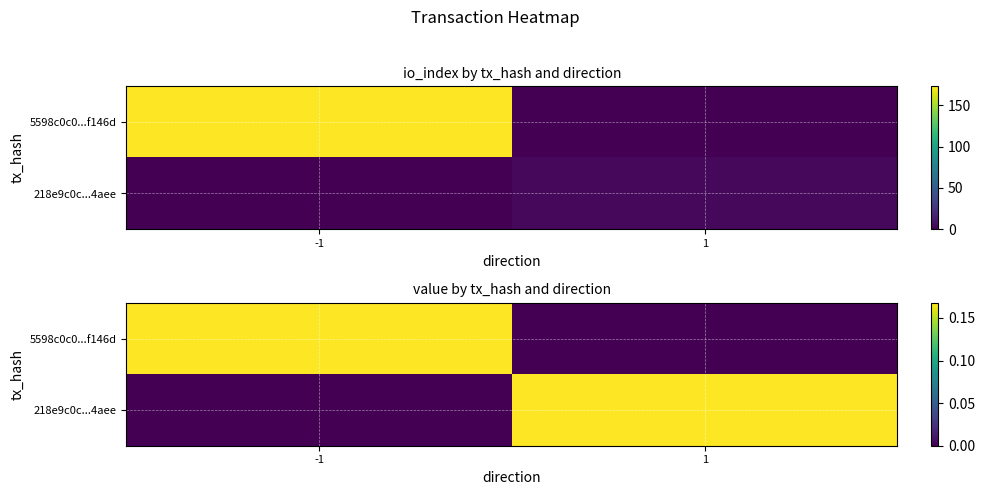

Count the number of data series in this chart.

2